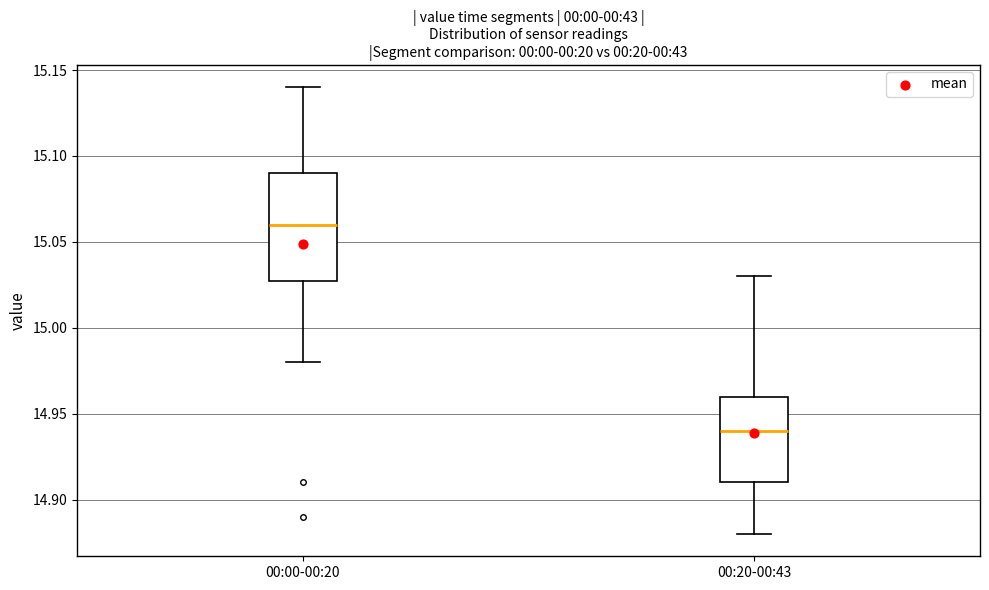

Comparing the boxes themselves (not the whiskers), which one is the tallest?

00:00-00:20